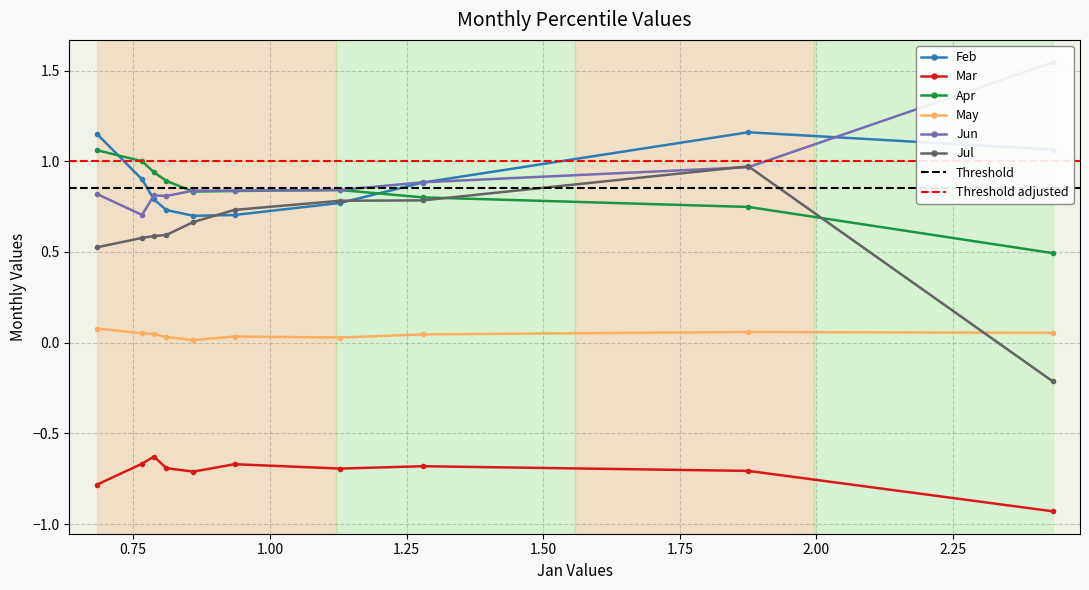

Is it true that Feb equals 1.2 at pct15?

True